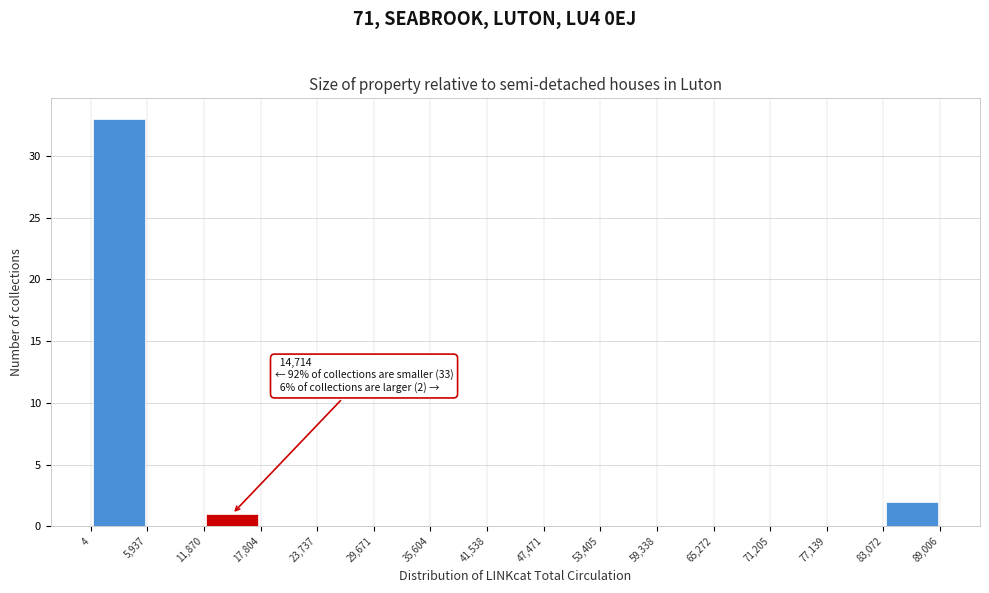

Over which range of the x-axis is the bar tallest?

4 to 5,937